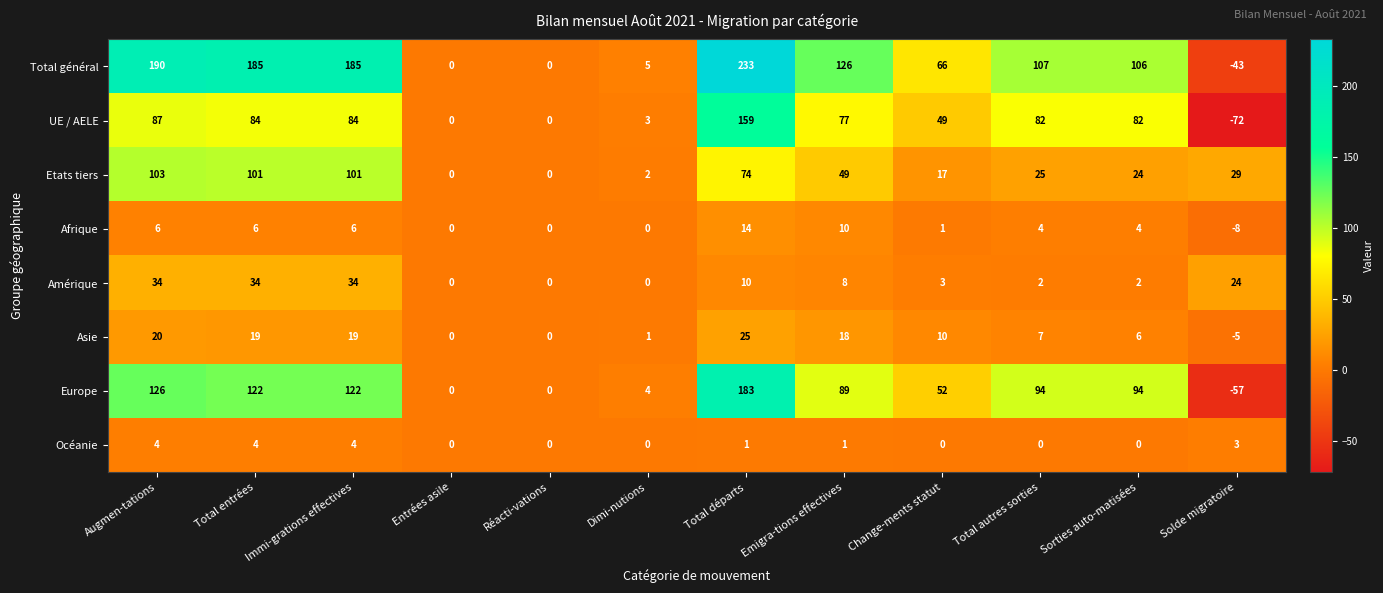

List the series in order of their peak value, highest first.

Total général, Europe, UE / AELE, Etats tiers, Amérique, Asie, Afrique, Océanie